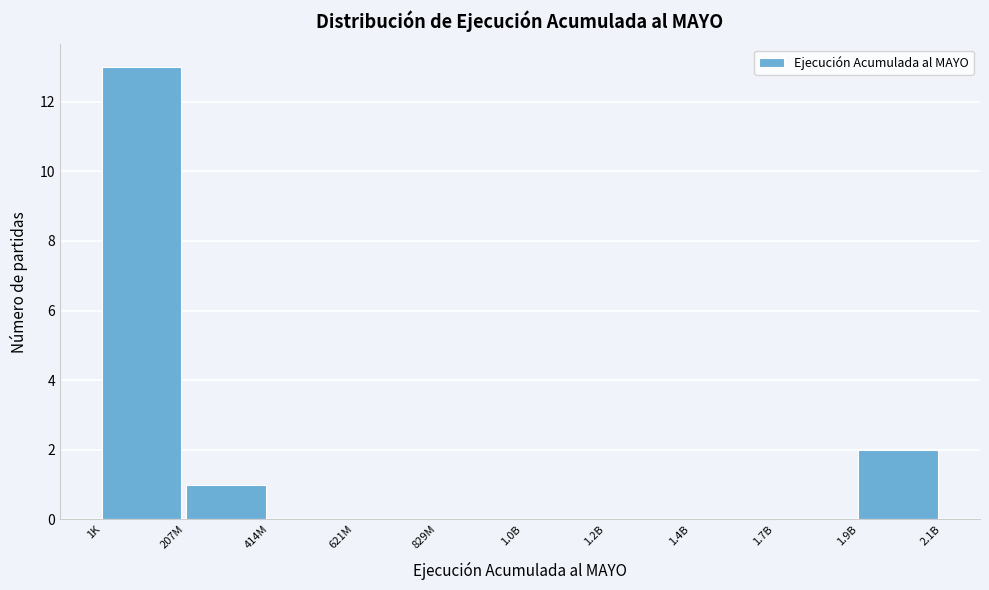

Reading left to right, what are all the values shown in this chart?

1K=13	207M=1	414M=0	621M=0	829M=0	1.0B=0	1.2B=0	1.4B=0	1.7B=0	1.9B=2